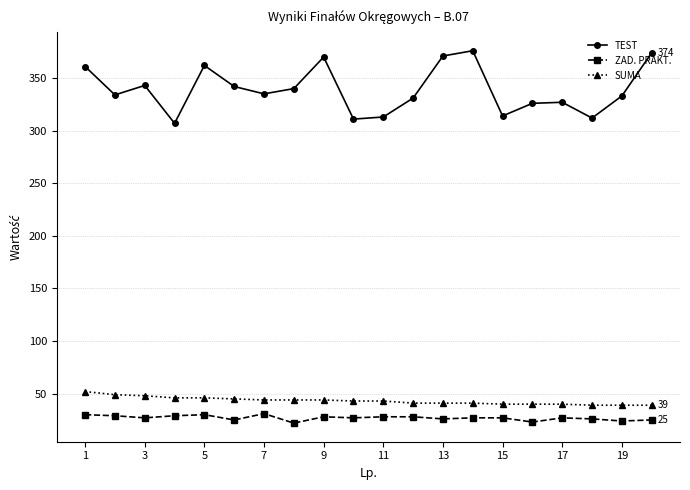

Which series has the largest range (max minus min)?

TEST